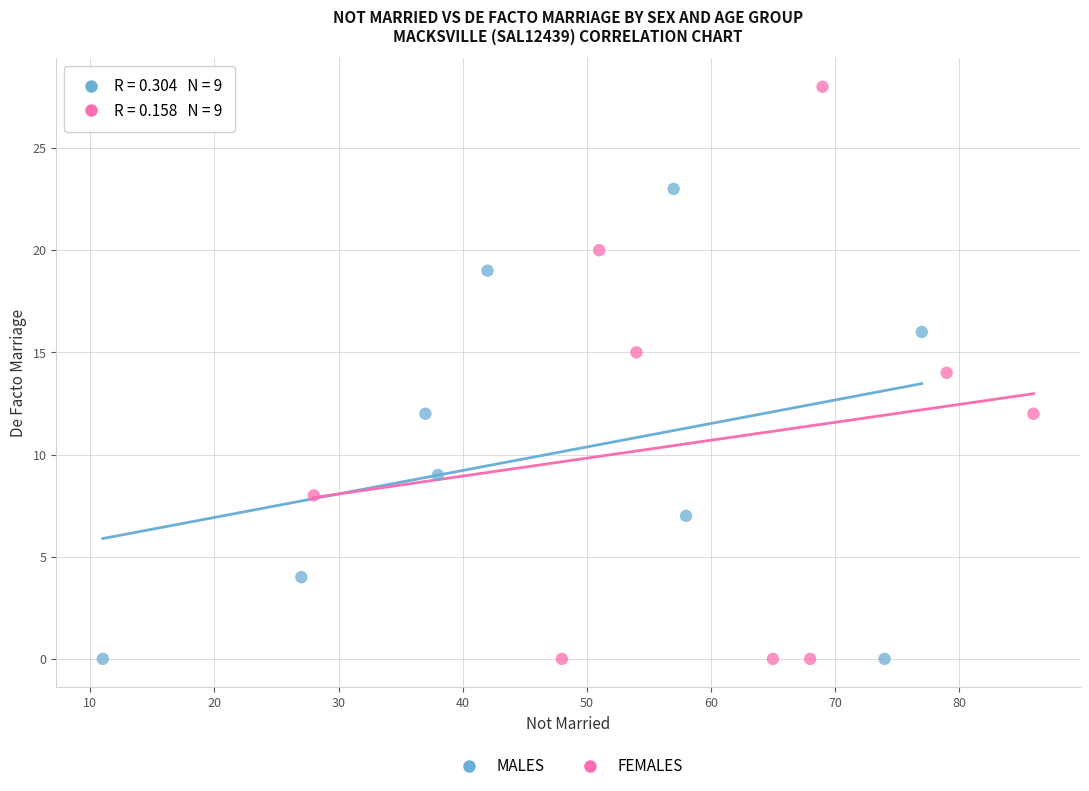

Which series contains the highest Y value?

FEMALES